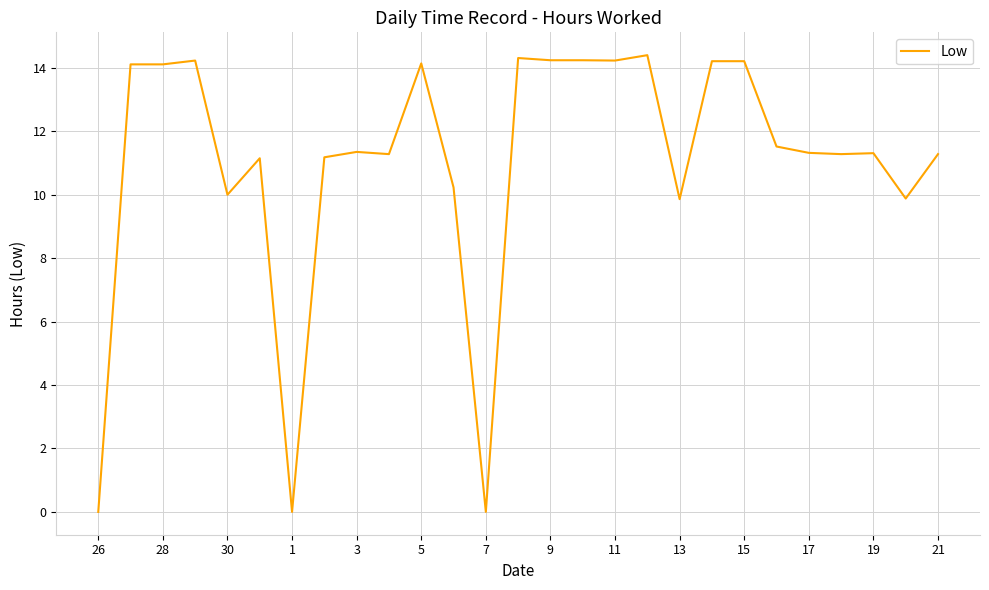

What is the maximum value shown in the chart?

14.4